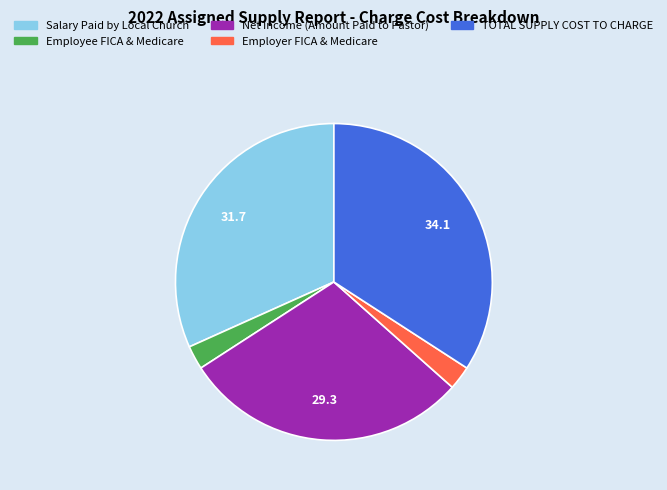

What is the largest slice in the pie chart?

TOTAL SUPPLY COST TO CHARGE